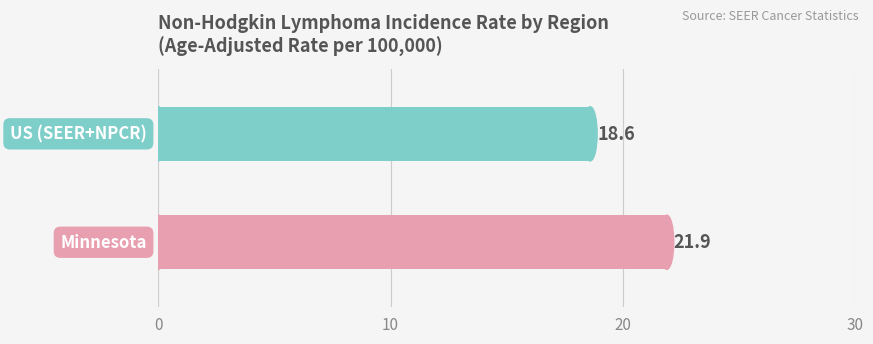

What is the minimum value shown in the chart?

18.6